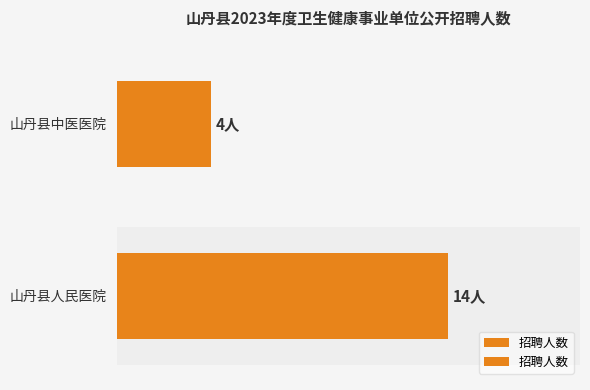

Count the values in the range 4 to 14.

2